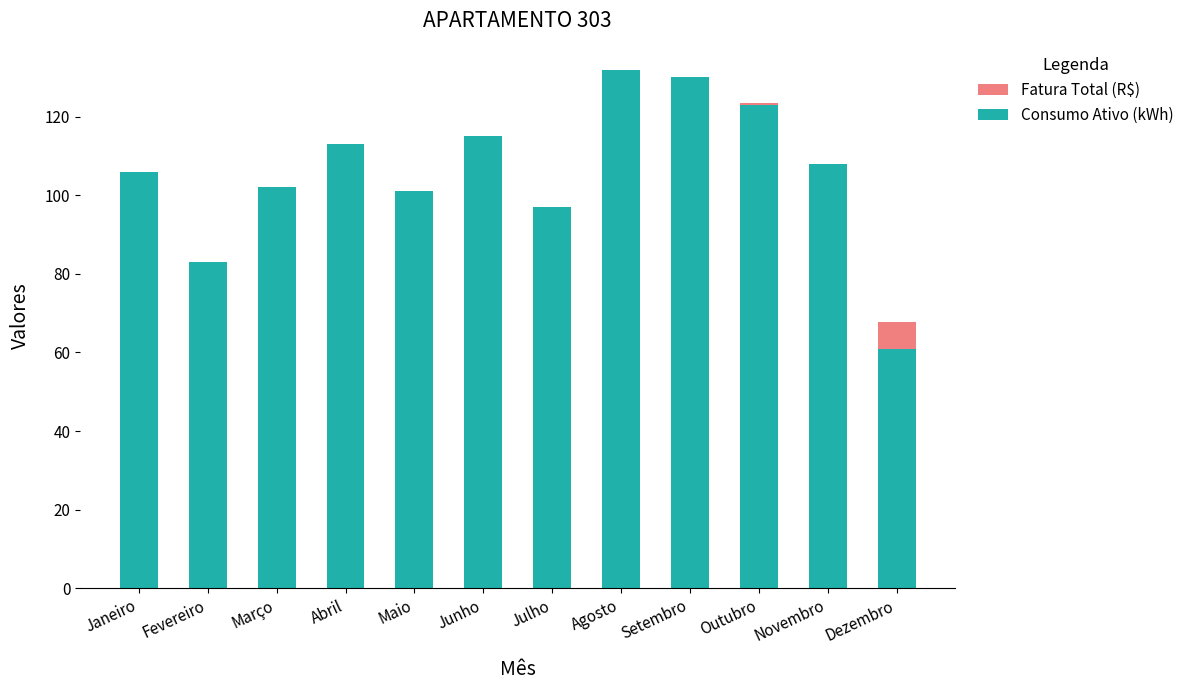

What is the average value of the Consumo Ativo (kWh) series?

105.9